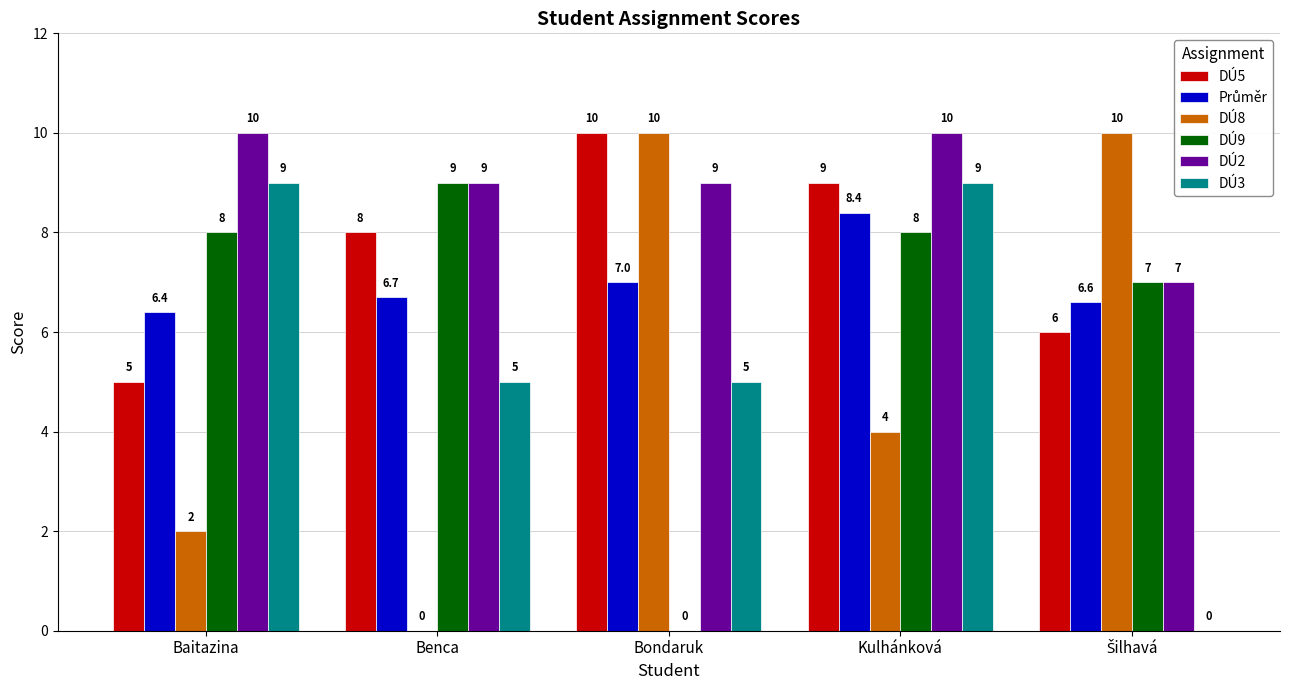

The value of DÚ9 at Benca is 12.7. True or false?

False